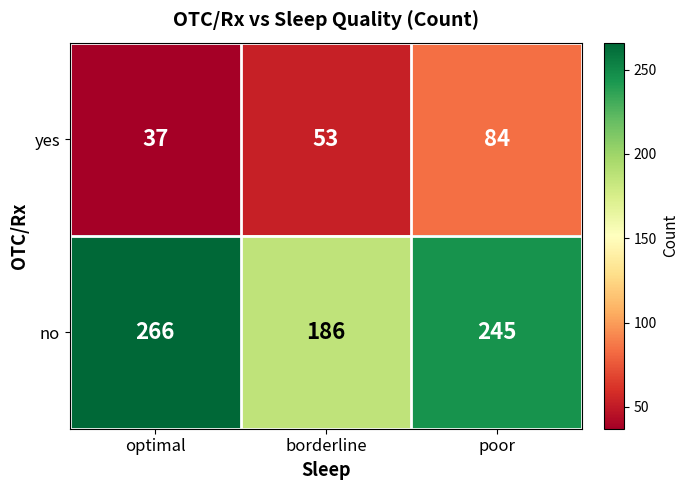

List the series in order of their overall mean, lowest first.

yes, no